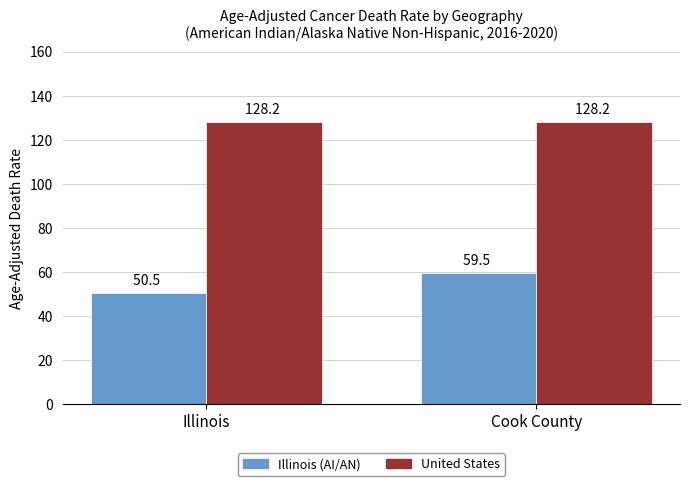

What is the sum of the United States values at Illinois and Cook County?

256.4